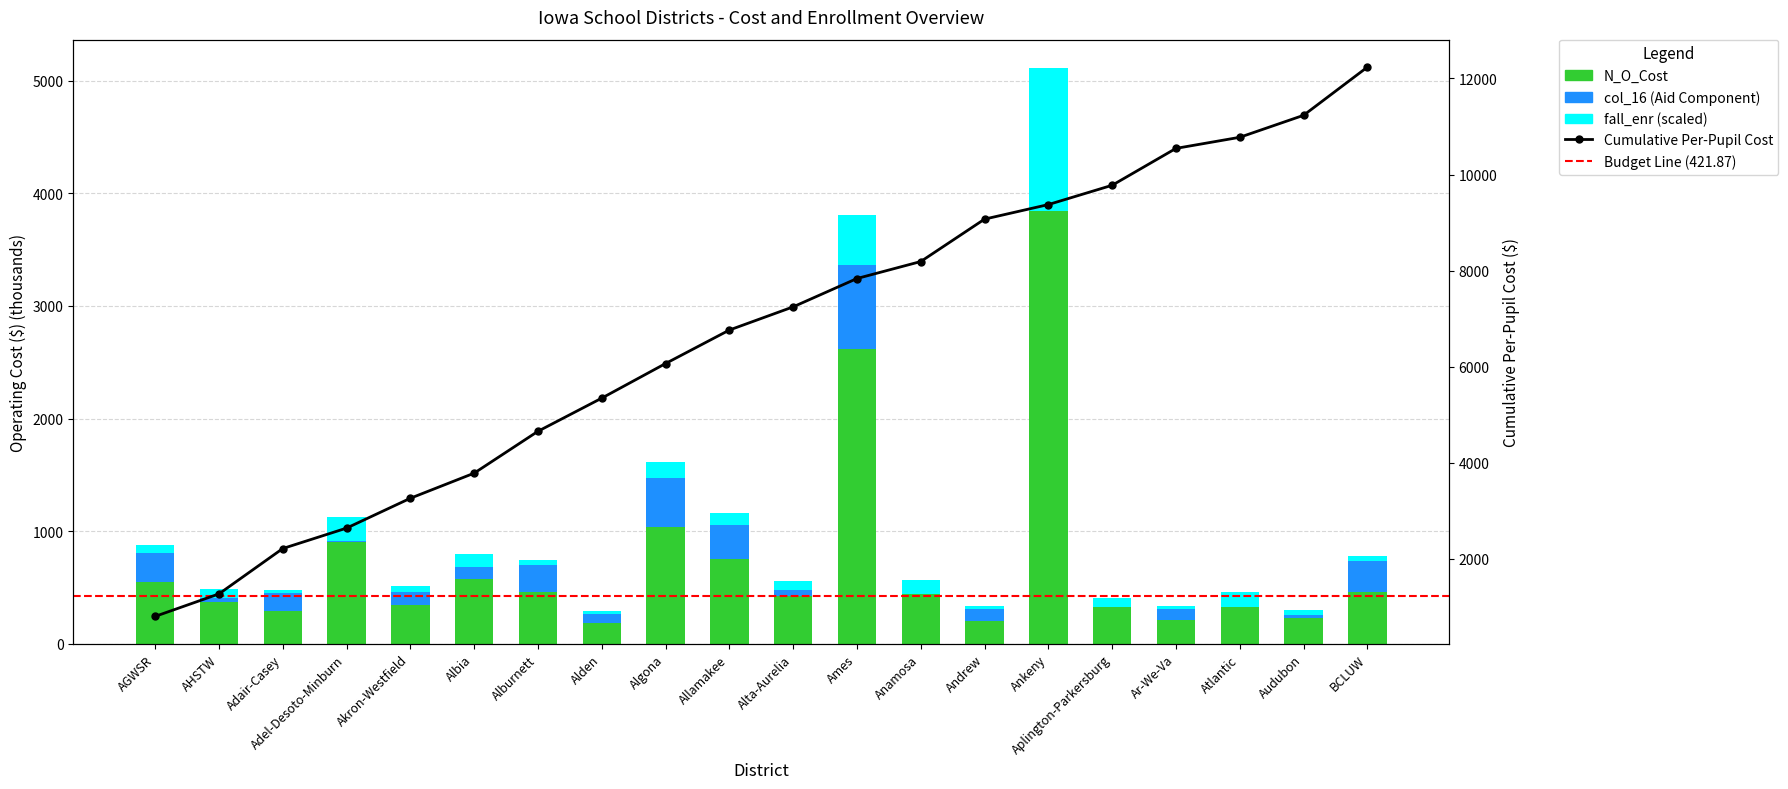

Reading left to right, extract all data points from this chart.

N_O_Cost: AGWSR=547.1	AHSTW=371.2	Adair-Casey=289.3	Adel-Desoto-Minburn=906.7	Akron-Westfield=345.2	Albia=574.6	Alburnett=459.1	Alden=189.0	Algona=1039.5	Allamakee=757.5	Alta-Aurelia=421.6	Ames=2619.5	Anamosa=444.5	Andrew=205.8	Ankeny=3841.3	Aplington-Parkersburg=326.9	Ar-We-Va=212.1	Atlantic=324.3	Audubon=233.7	BCLUW=463.2
fall_enr_2022: AGWSR=68.6	AHSTW=79.3	Adair-Casey=30.6	Adel-Desoto-Minburn=213.1	Akron-Westfield=55.5	Albia=109.9	Alburnett=52.6	Alden=27.4	Algona=144.3	Allamakee=108.6	Alta-Aurelia=87.3	Ames=443.8	Anamosa=125.6	Andrew=23.3	Ankeny=1267.0	Aplington-Parkersburg=81.3	Ar-We-Va=27.6	Atlantic=140.2	Audubon=51.1	BCLUW=46.2
col_16: AGWSR=257.6	AHSTW=36.8	Adair-Casey=160.1	Adel-Desoto-Minburn=7.8	Akron-Westfield=111.0	Albia=110.8	Alburnett=237.0	Alden=73.5	Algona=430.8	Allamakee=299.4	Alta-Aurelia=53.4	Ames=747.1	Anamosa=0.0	Andrew=107.5	Ankeny=0.0	Aplington-Parkersburg=0.0	Ar-We-Va=95.6	Atlantic=0.0	Audubon=18.3	BCLUW=268.5